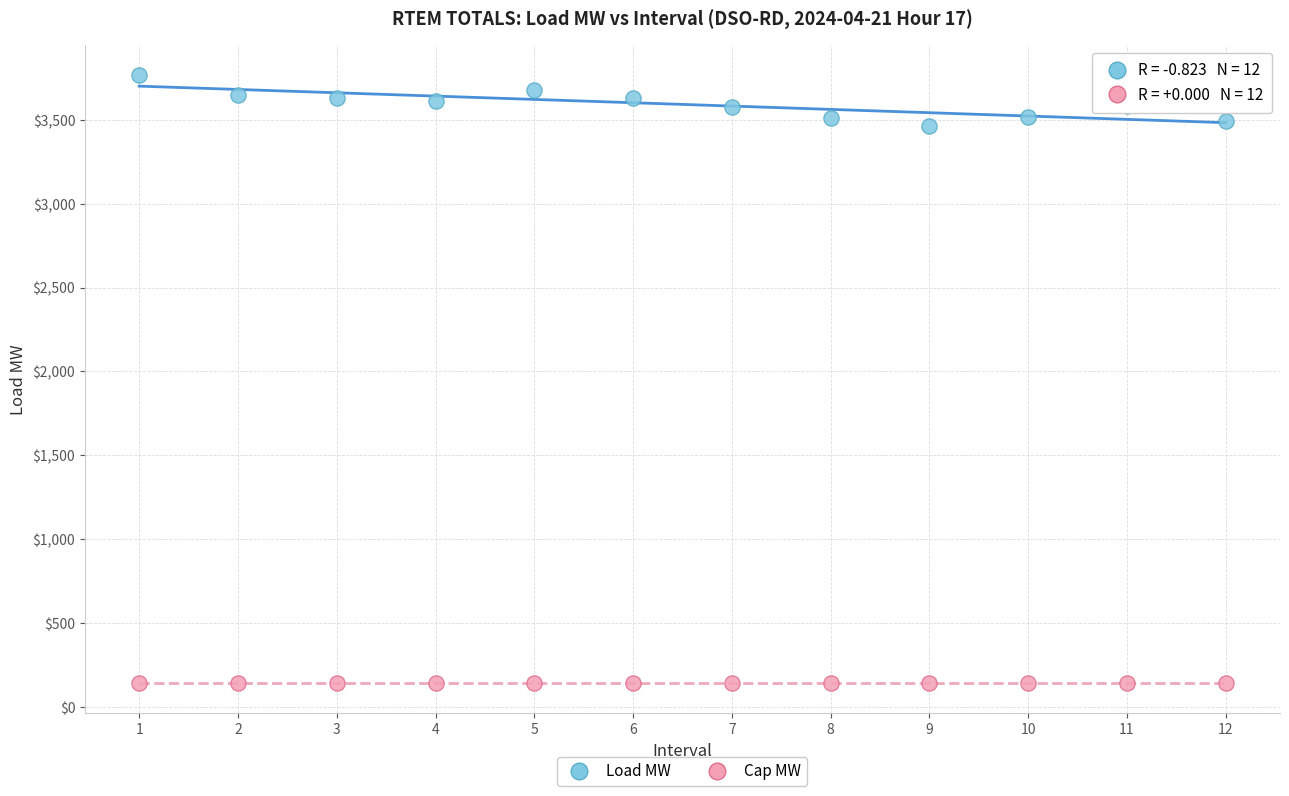

Which series reaches the minimum Y coordinate?

Cap MW